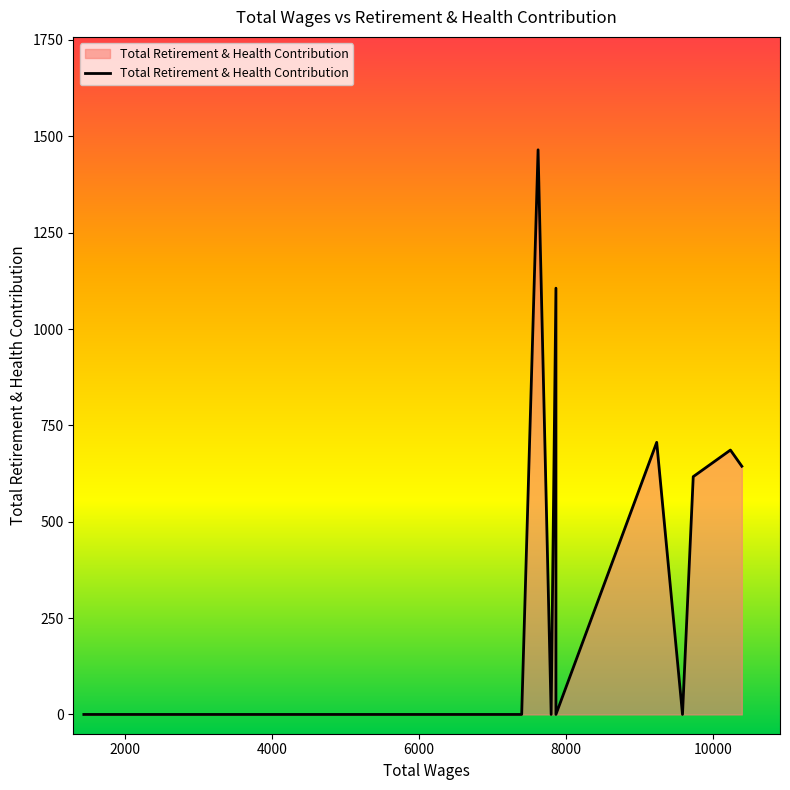

What is the label of the 6th point from the right?

7861.0